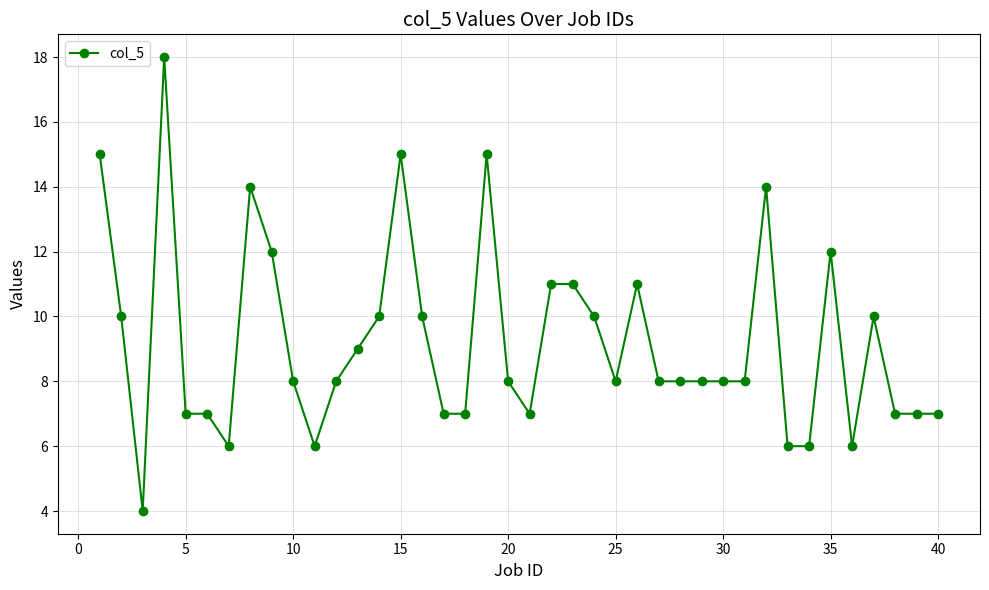

What is the minimum value shown in the chart?

4